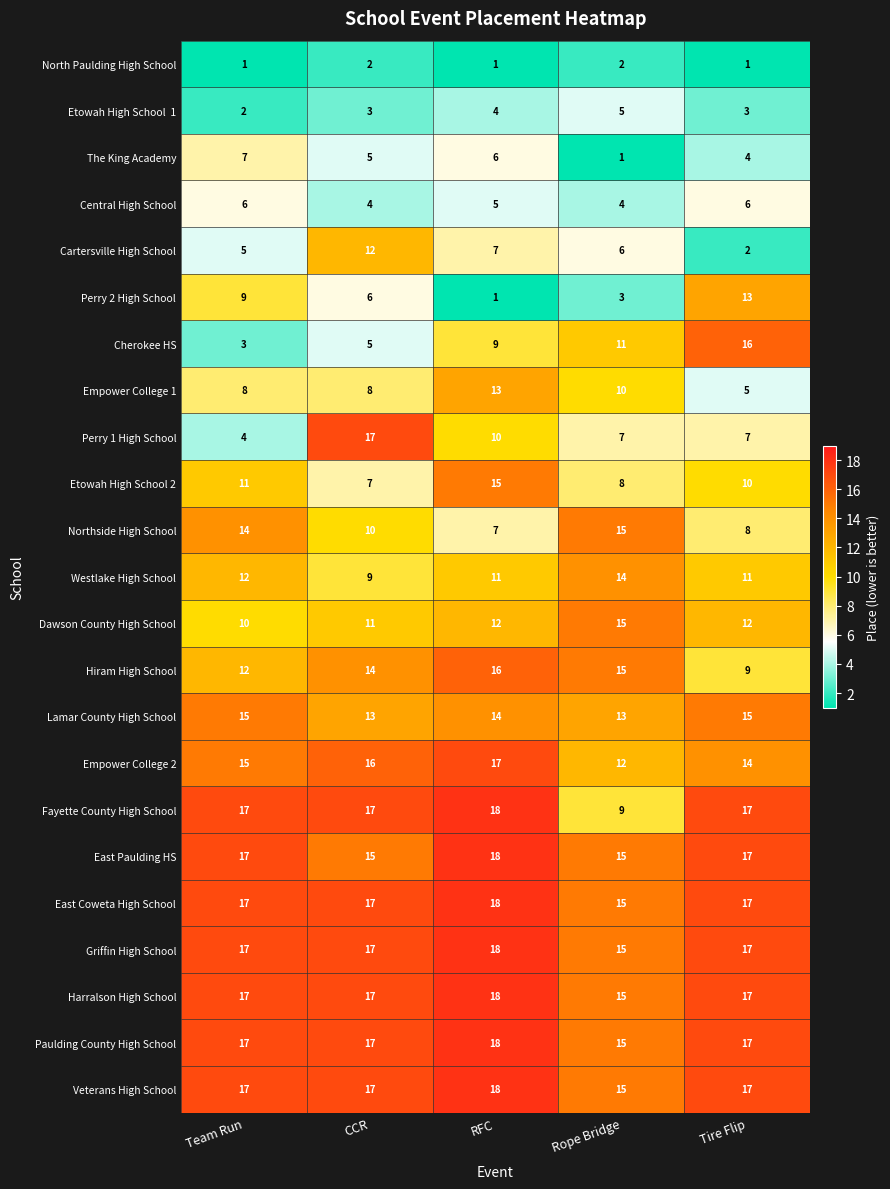

Count the Hiram High School values in the range 12 to 15.

3